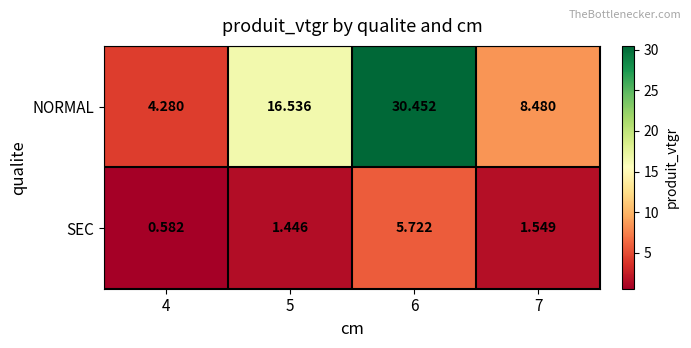

Which series has the widest spread of values?

NORMAL